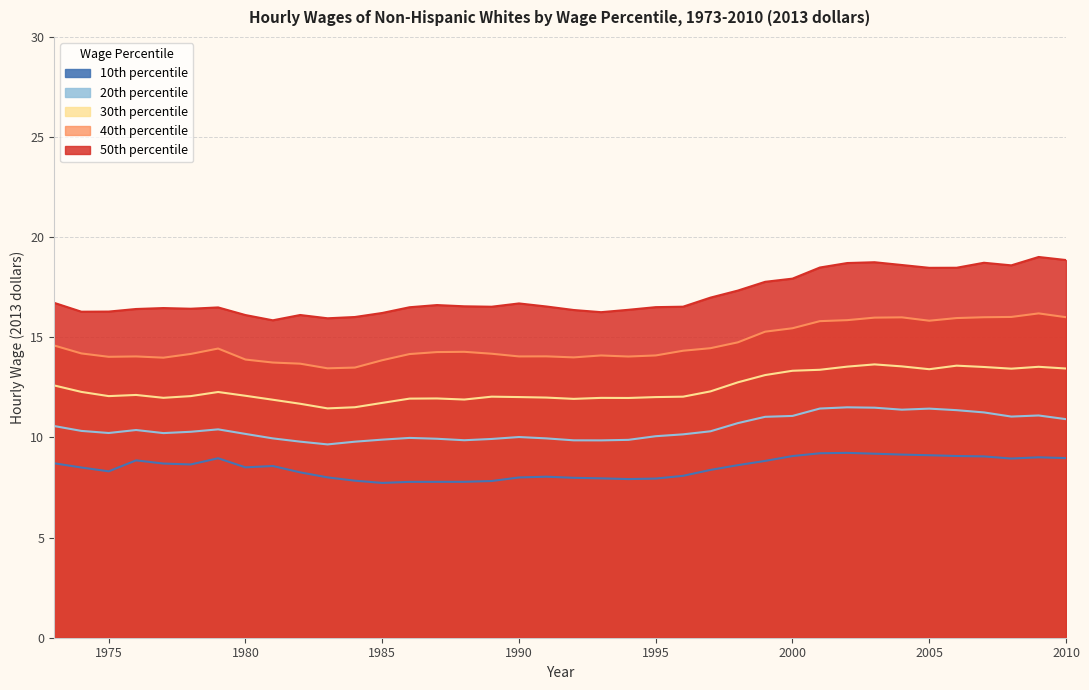

Is it true that 20th equals 9.9 at 1994?

True